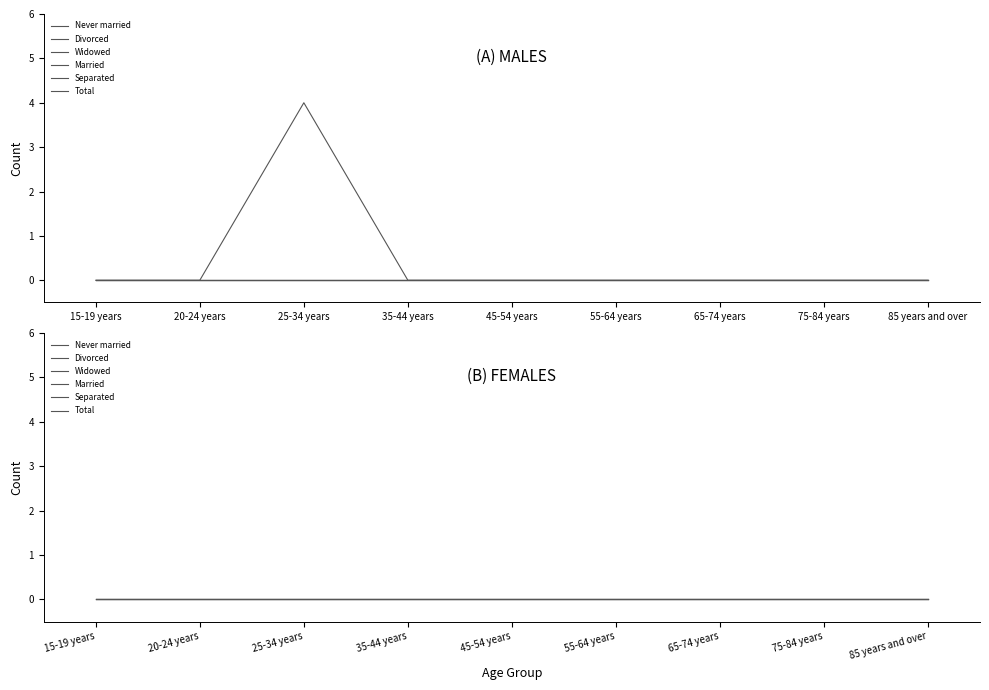

Reading left to right, list all the values displayed in this chart.

Never married: 0	0	0	0	0	0	0	0	0
Divorced: 0	0	0	0	0	0	0	0	0
Widowed: 0	0	0	0	0	0	0	0	0
Married: 0	0	0	0	0	0	0	0	0
Separated: 0	0	0	0	0	0	0	0	0
Total: 0	0	4	0	0	0	0	0	0